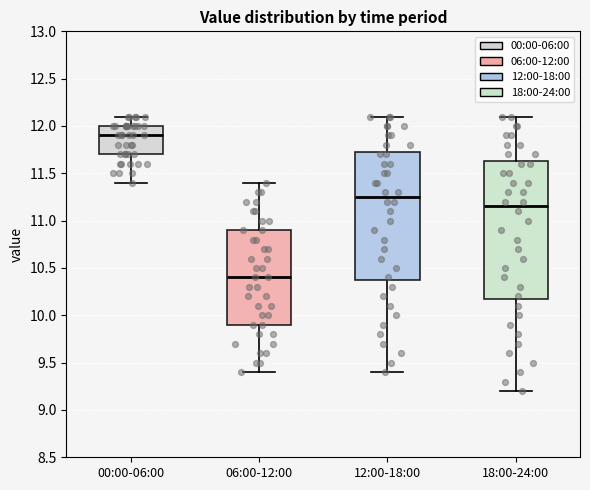

Which box is the tallest, from its lower edge to its upper edge?

18:00-24:00